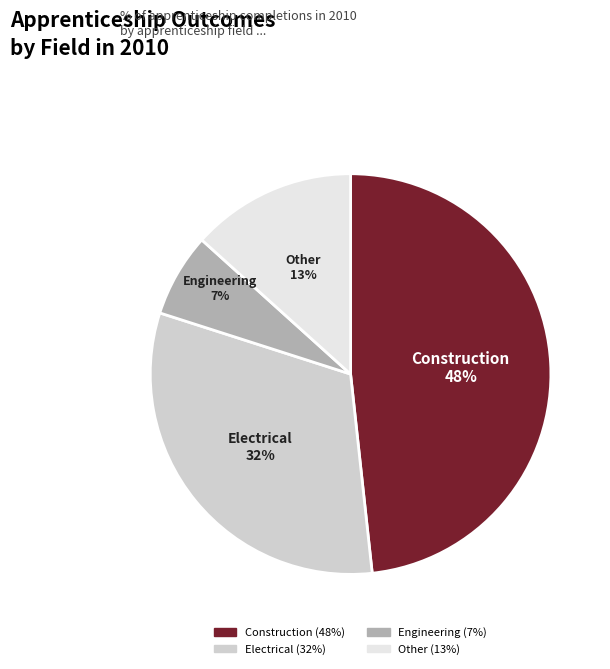

Combined, do Construction and Other account for over 50%?

Yes